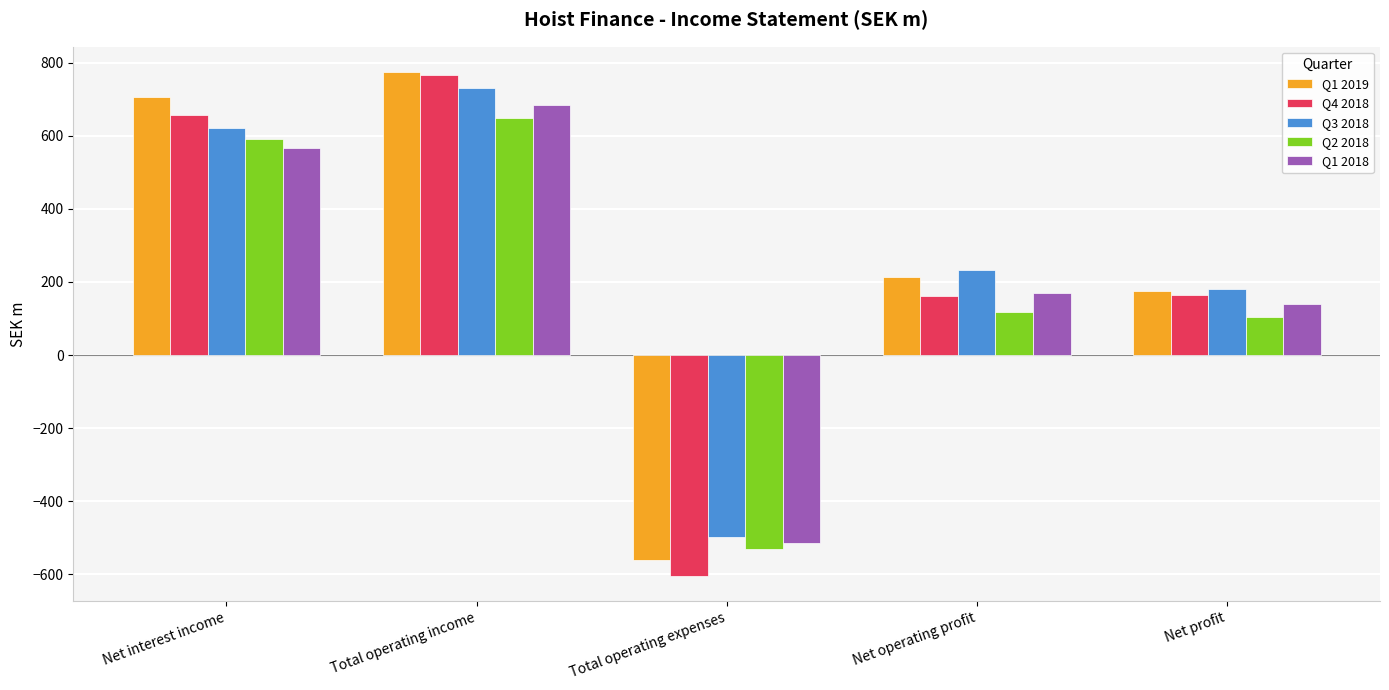

Which series has the widest spread of values?

Q4 2018